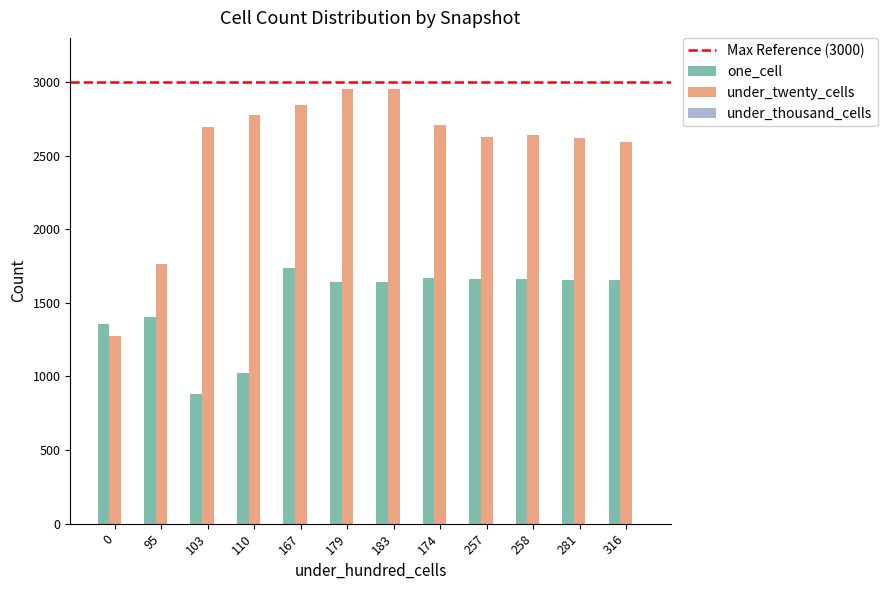

What is the average value of the under_twenty_cells series?

2537